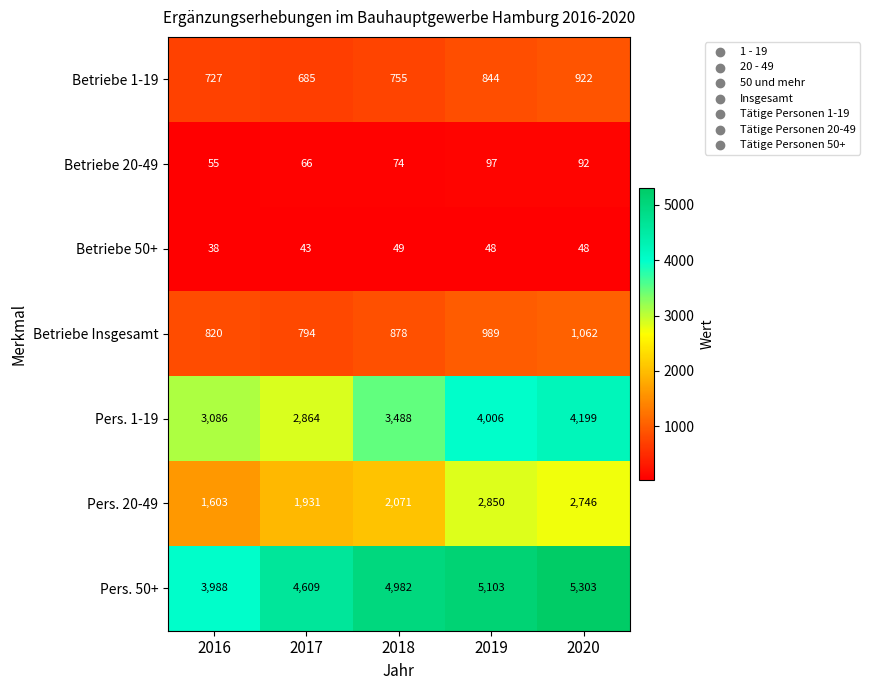

What is the difference between the maximum and minimum values in the Betriebe 50+ series?

11